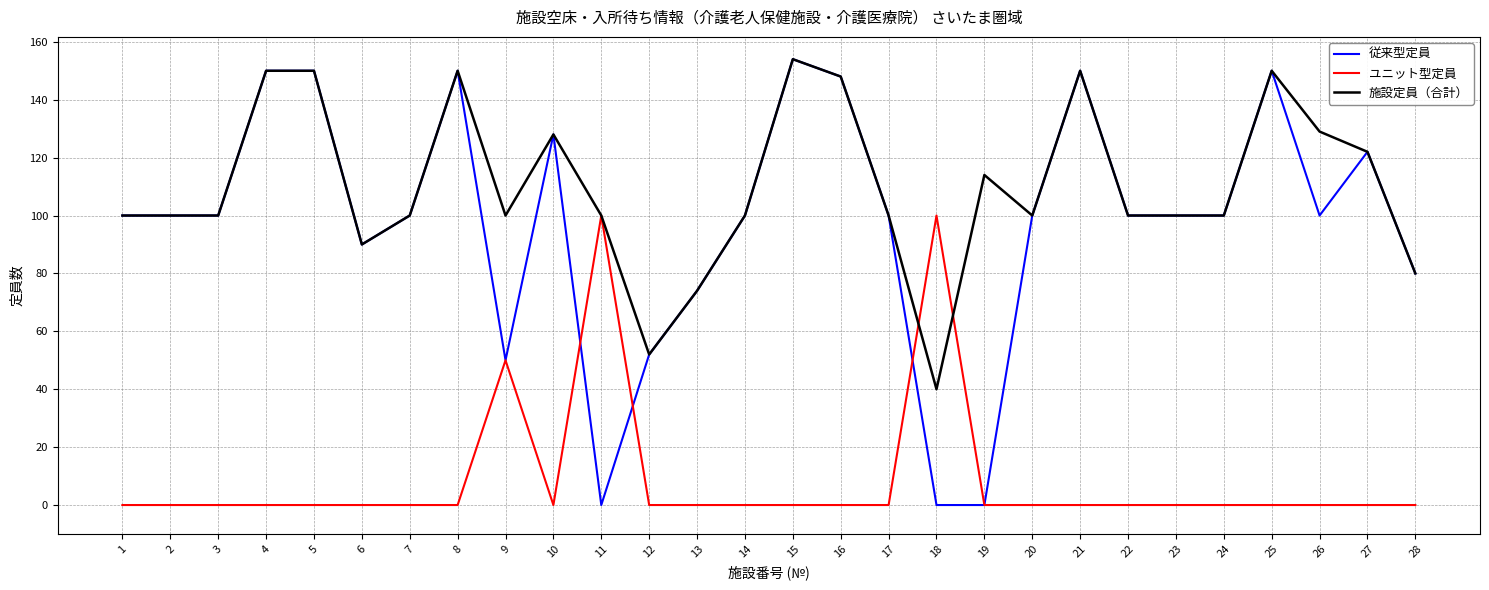

Is it true that ユニット型定員 equals -68 at 16?

False